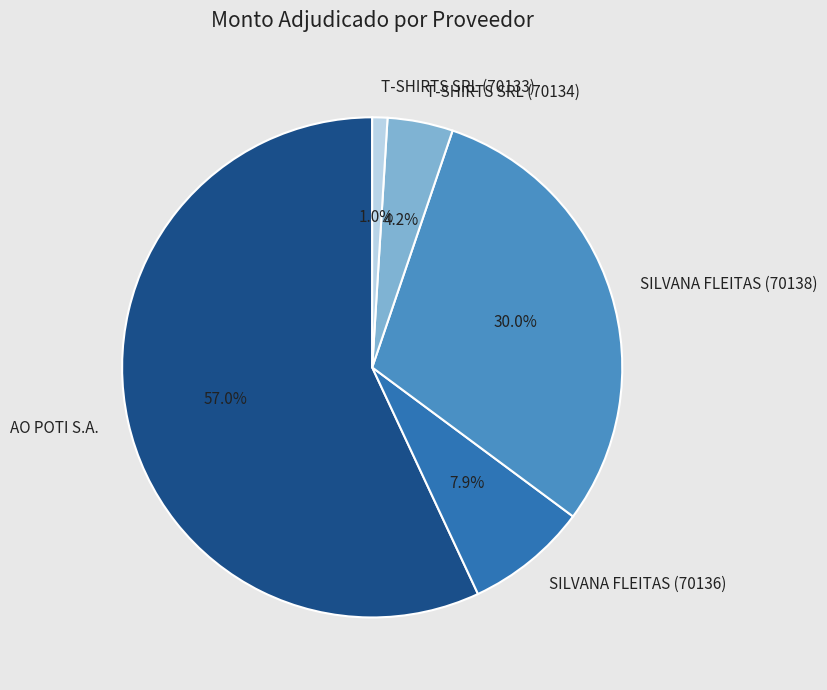

How many slices are in this pie chart?

5